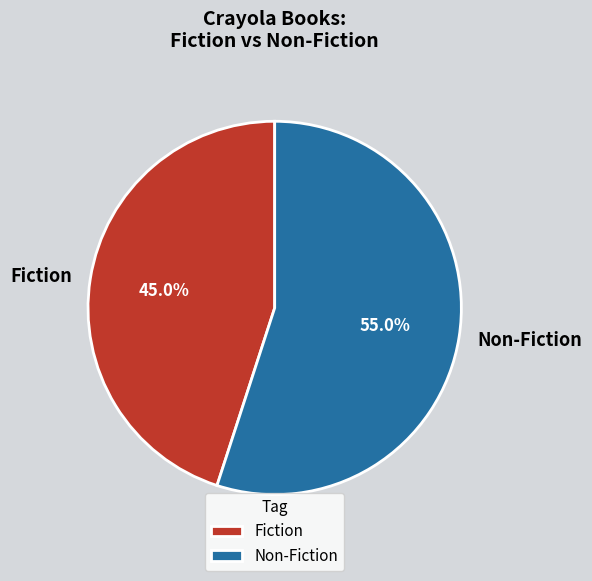

How many slices are in this pie chart?

2